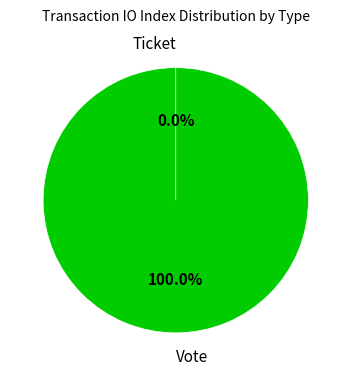

What portion of the pie excludes Ticket?

100.0%